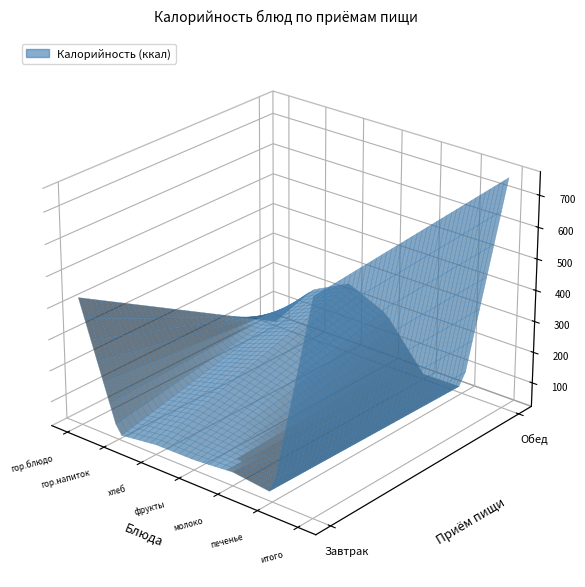

List the series in order of their peak value, lowest first.

Завтрак, Обед